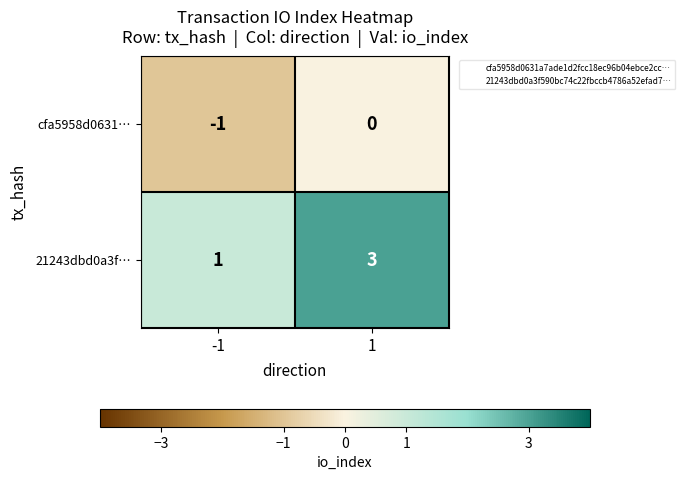

What value does the 21243dbd0a3f… series have at 1?

3